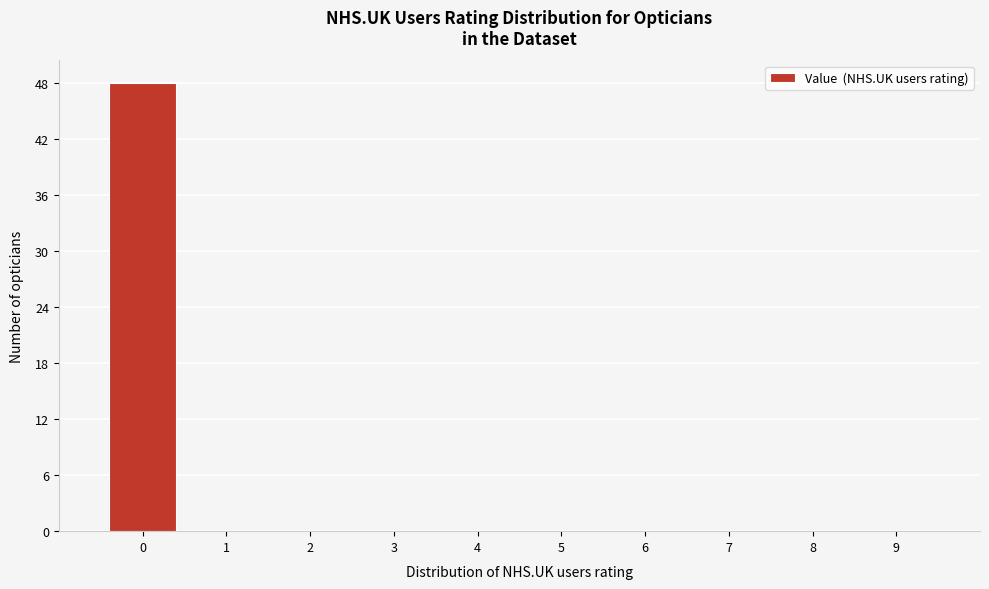

Reading left to right, transcribe this chart: for each bar, give the range it covers on the x-axis and its height. The values are not printed on the chart, so give them approximately, as read against the axis.

-0.5 to 0.5: 48
0.5 to 1.5: 0
1.5 to 2.5: 0
2.5 to 3.5: 0
3.5 to 4.5: 0
4.5 to 5.5: 0
5.5 to 6.5: 0
6.5 to 7.5: 0
7.5 to 8.5: 0
8.5 to 9.5: 0